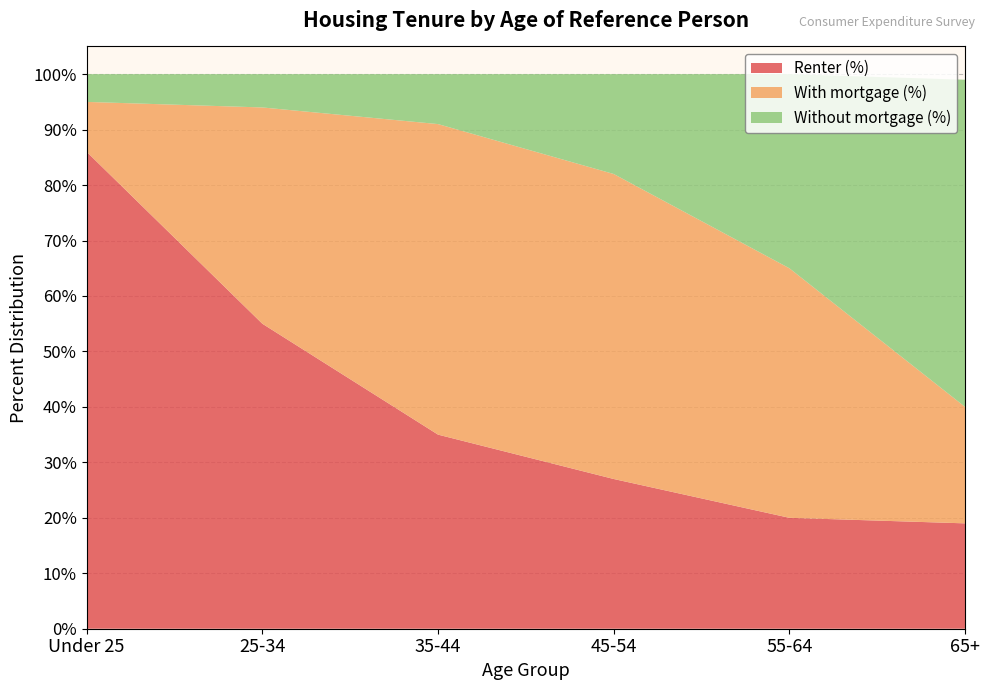

What is the minimum value for Renter (%)?

19